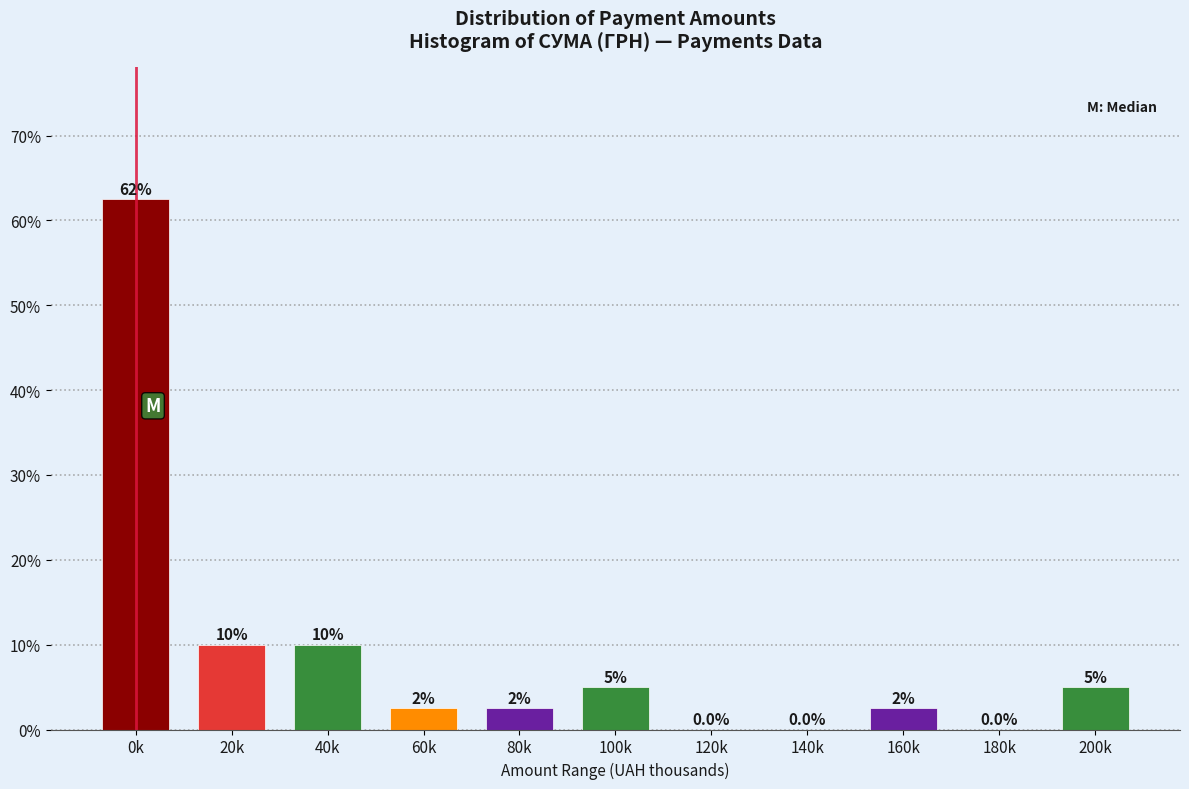

Reading left to right, extract all data points from this chart.

0k=62.5	20k=10.0	40k=10.0	60k=2.5	80k=2.5	100k=5.0	120k=0.0	140k=0.0	160k=2.5	180k=0.0	200k=5.0